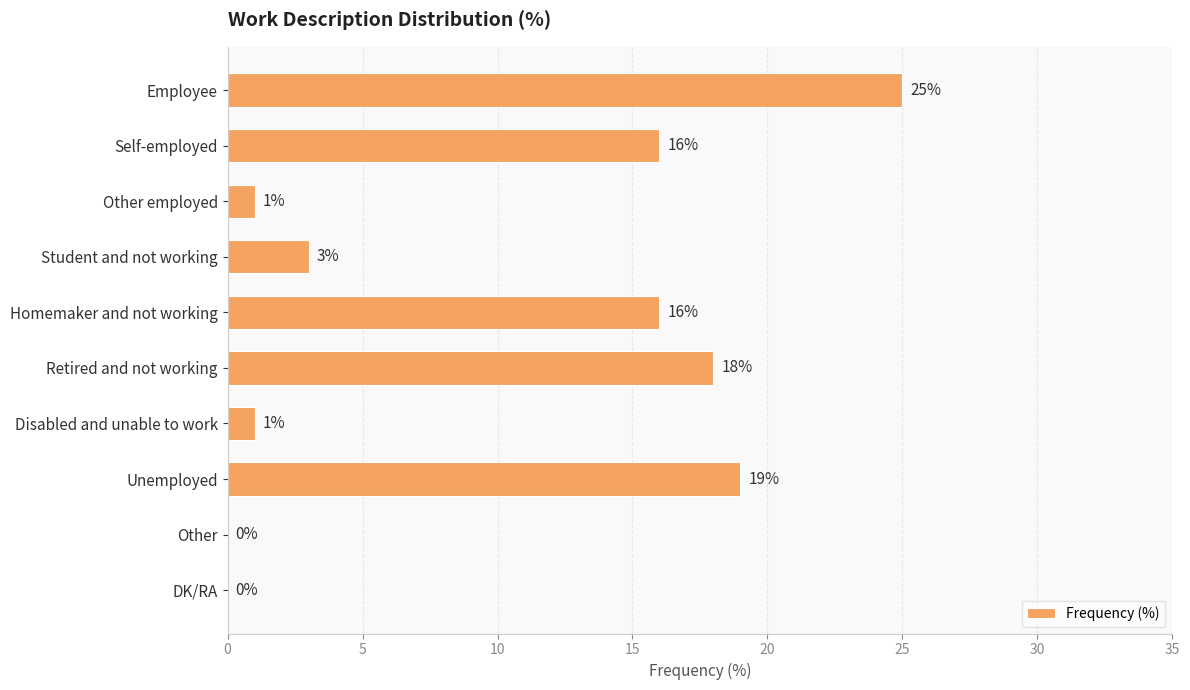

Read the value at Retired and not working, to the nearest 10.

20